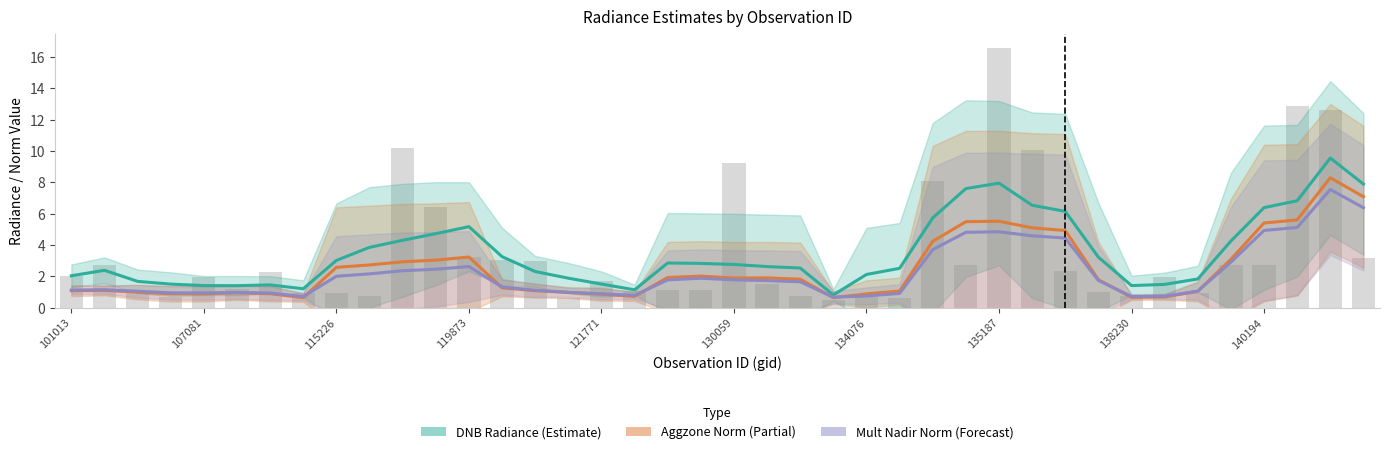

Reading right to left, what are all the values shown in this chart?

DNB Radiance (Estimate): 7.9	9.5	6.8	6.4	4.2	1.8	1.5	1.4	3.2	6.1	6.5	7.9	7.6	5.7	2.5	2.1	0.8	2.5	2.6	2.8	2.8	2.8	1.1	1.5	1.9	2.3	3.3	5.2	4.7	4.3	3.8	3.0	1.2	1.4	1.4	1.4	1.5	1.7	2.4	2.0
Aggzone Norm (Partial): 7.1	8.3	5.6	5.4	3.1	1.0	0.7	0.7	1.8	4.9	5.1	5.5	5.5	4.2	1.1	0.9	0.6	1.8	1.9	1.9	2.0	1.9	0.7	0.9	1.0	1.1	1.3	3.2	3.0	2.9	2.7	2.6	0.6	0.9	0.9	0.9	0.9	1.0	1.1	1.1
Mult Nadir Norm (Forecast): 6.4	7.5	5.1	4.9	2.9	1.1	0.7	0.7	1.7	4.4	4.6	4.8	4.8	3.7	0.9	0.7	0.7	1.6	1.7	1.8	1.9	1.8	0.8	0.9	1.0	1.1	1.3	2.6	2.4	2.4	2.2	2.0	0.7	0.9	1.0	0.9	0.9	1.0	1.1	1.1